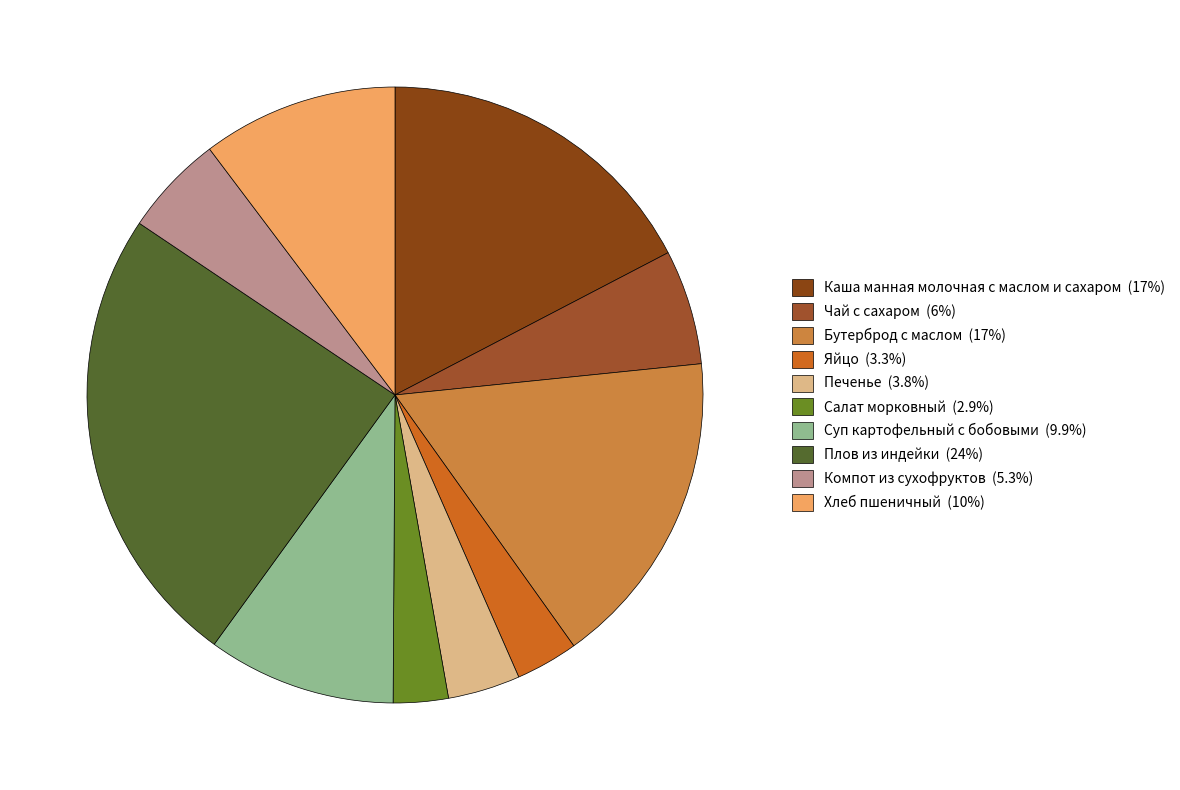

To the nearest percent, what is the average slice percentage?

10%